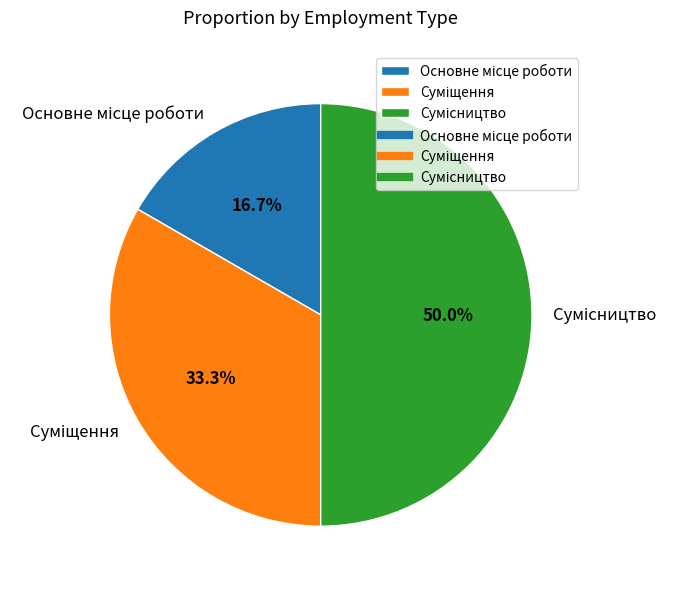

To the nearest percent, what is the average slice percentage?

33%